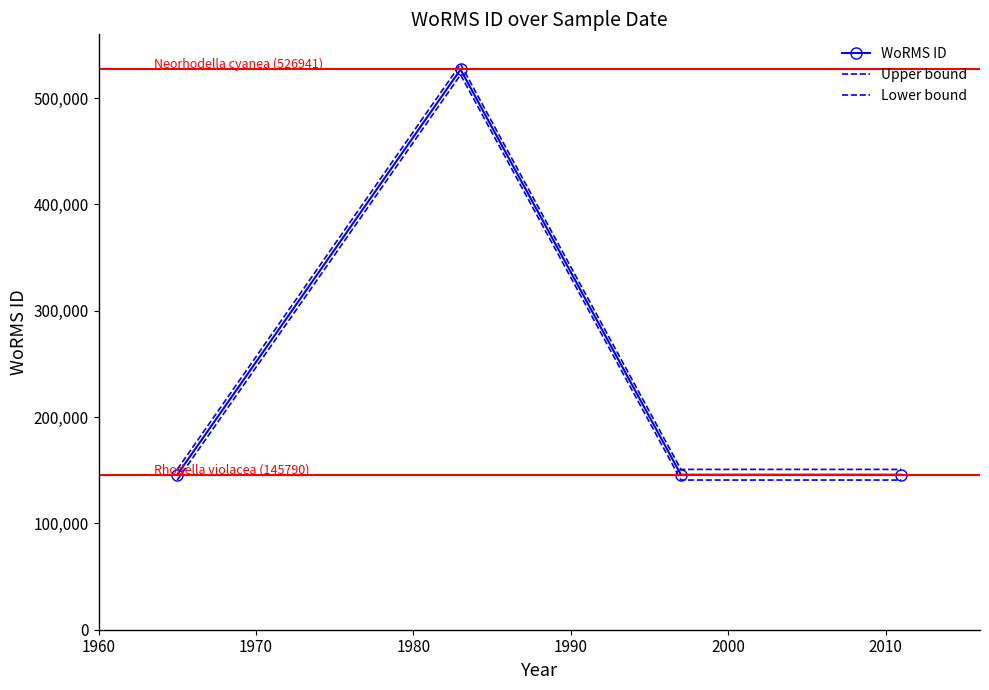

What is the average value of the WoRMS ID series?

241078